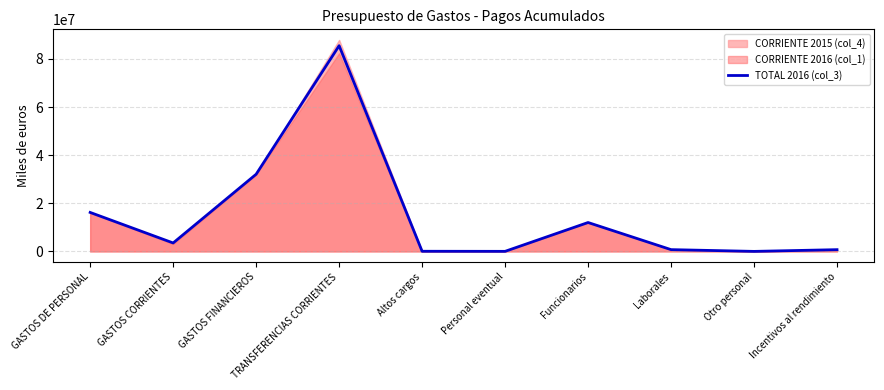

What is the sum of all values?

150913864